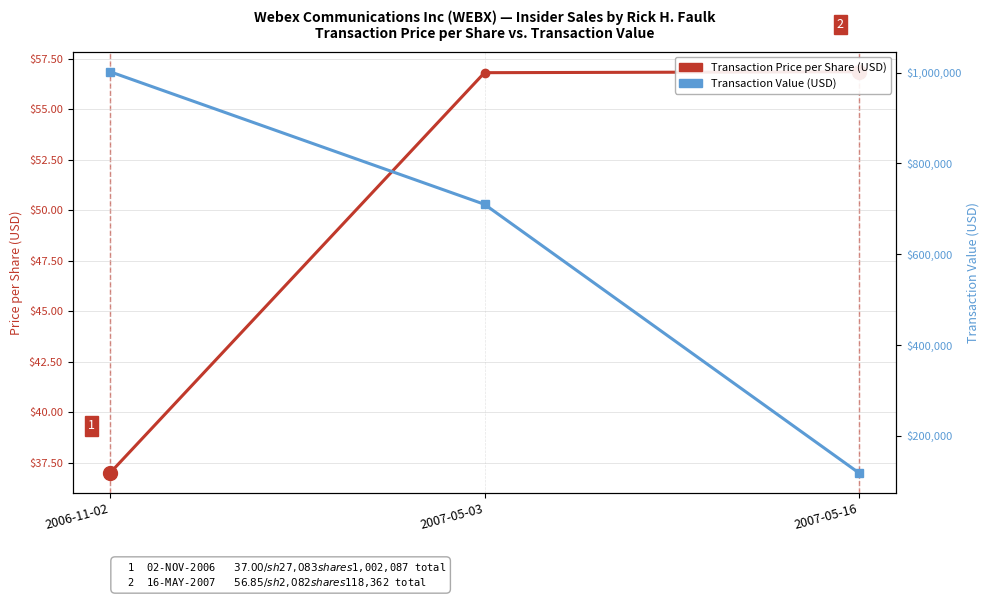

Rank the series by their maximum value, from highest to lowest.

Transaction Value (USD), Transaction Price per Share (USD)